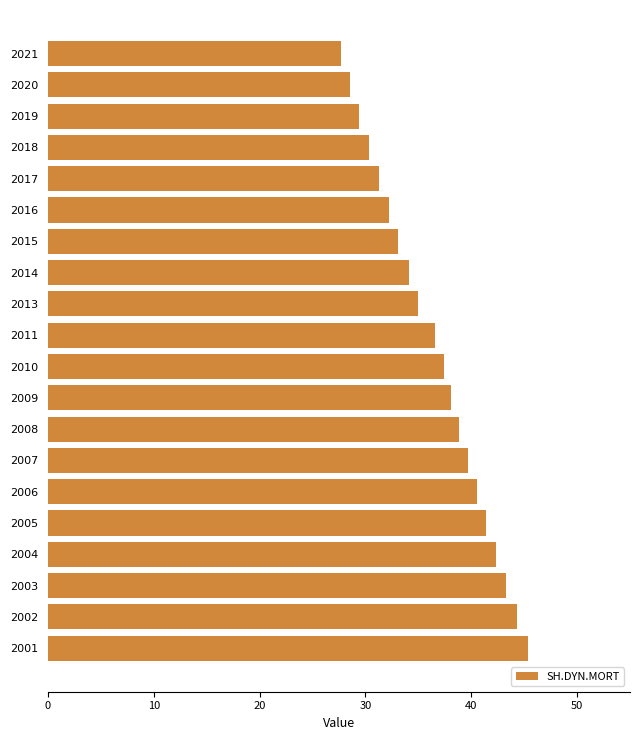

What is the maximum value shown in the chart?

45.4